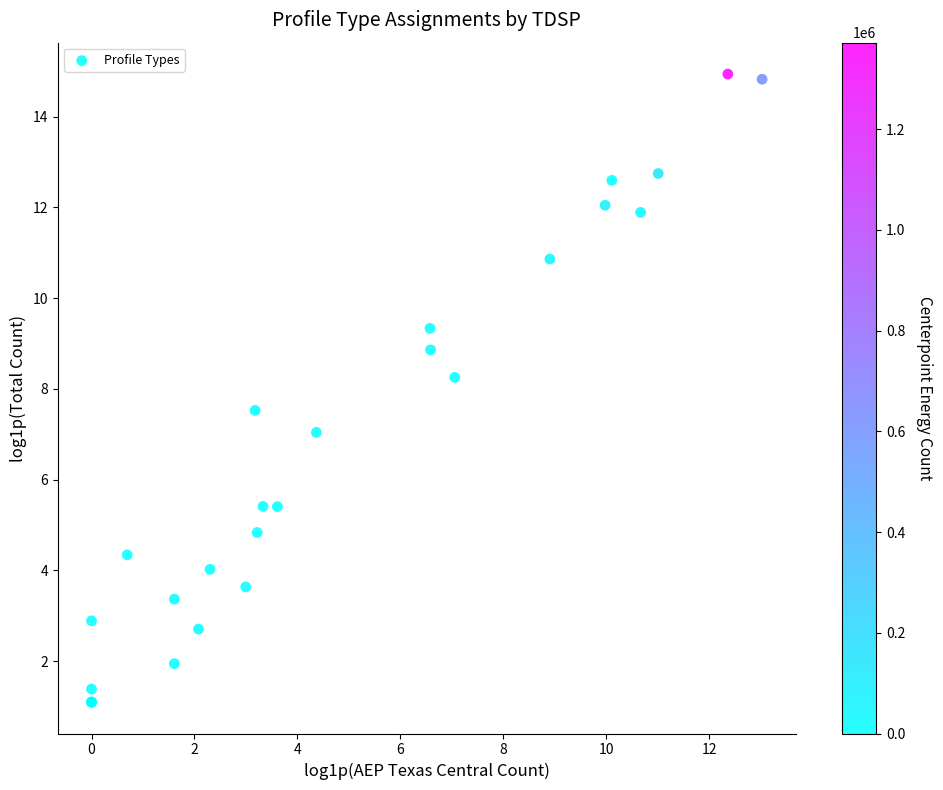

What Y value in the scatter plot is closest to 8?

8.3